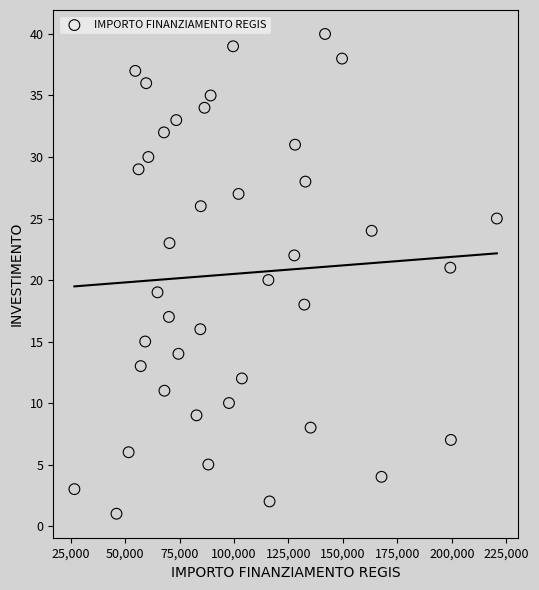

What is the range of Y values (max minus min)?

39